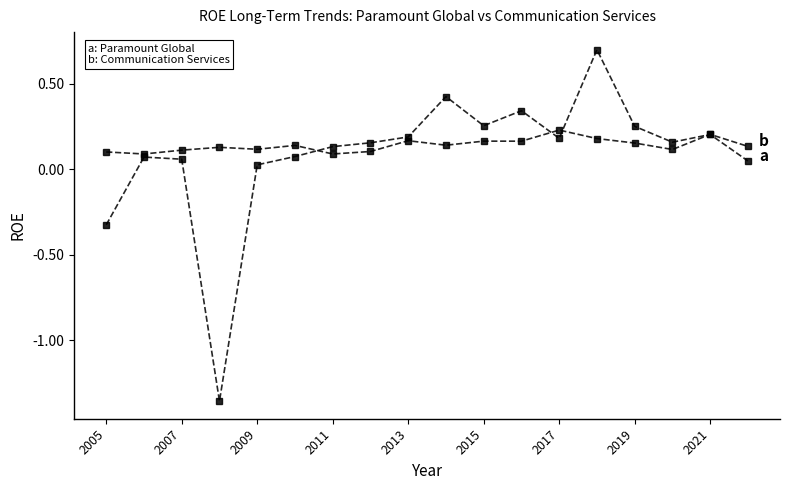

How many data points does each series have?

18